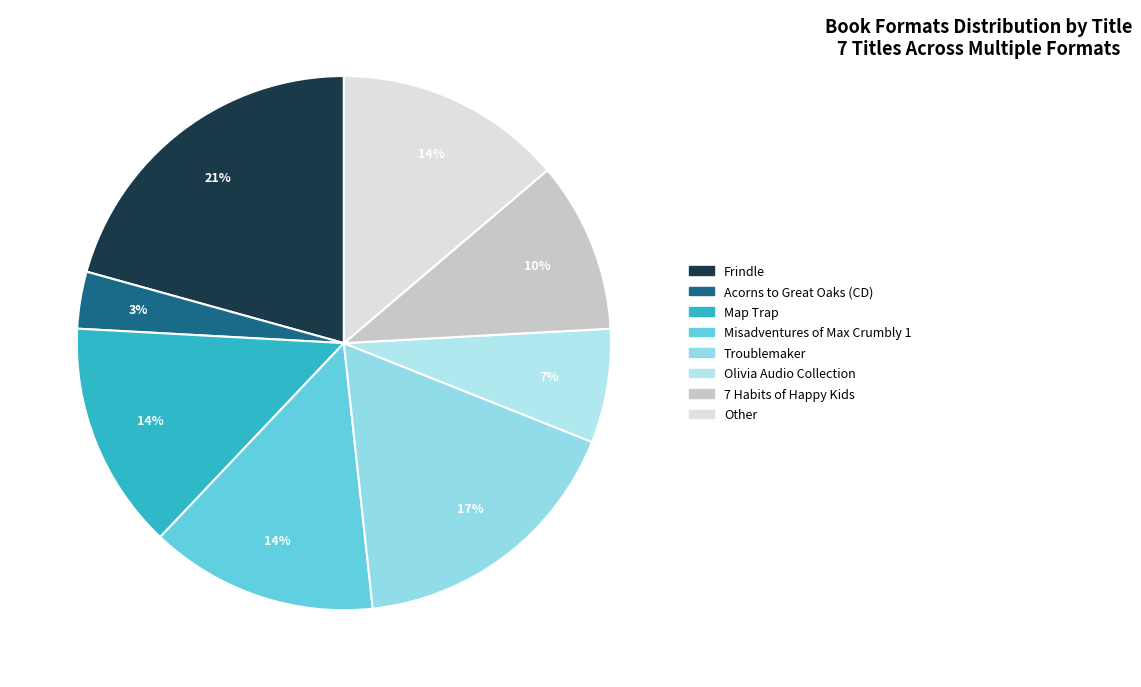

To the nearest percent, what portion does Other represent?

14%